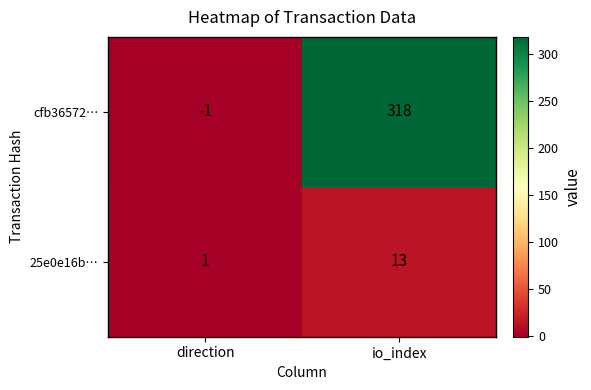

List the series in order of their overall mean, highest first.

cfb36572…, 25e0e16b…